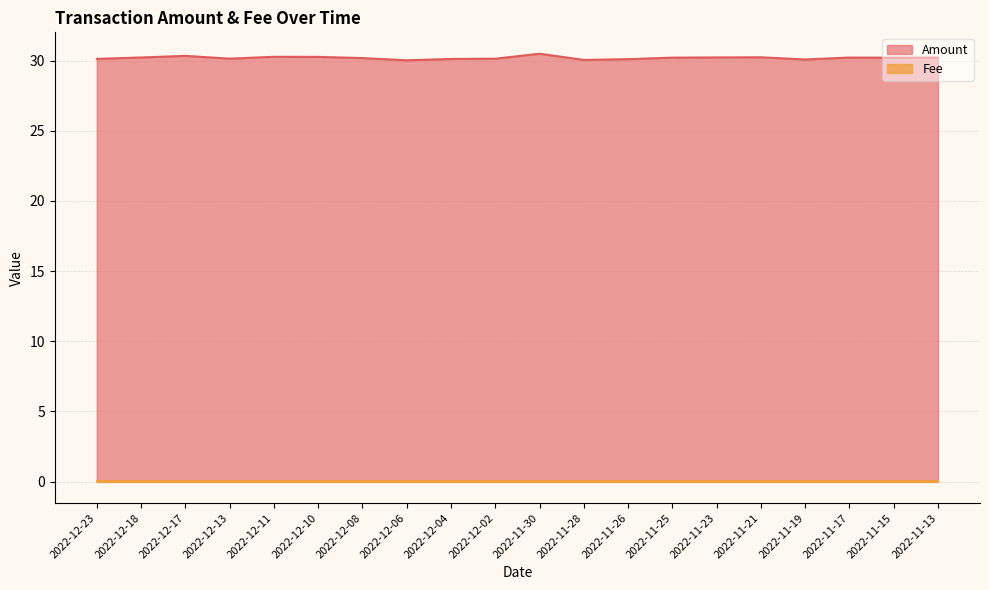

Approximately how many times larger is the value at 2022-12-23 compared to 2022-12-18?

1.0